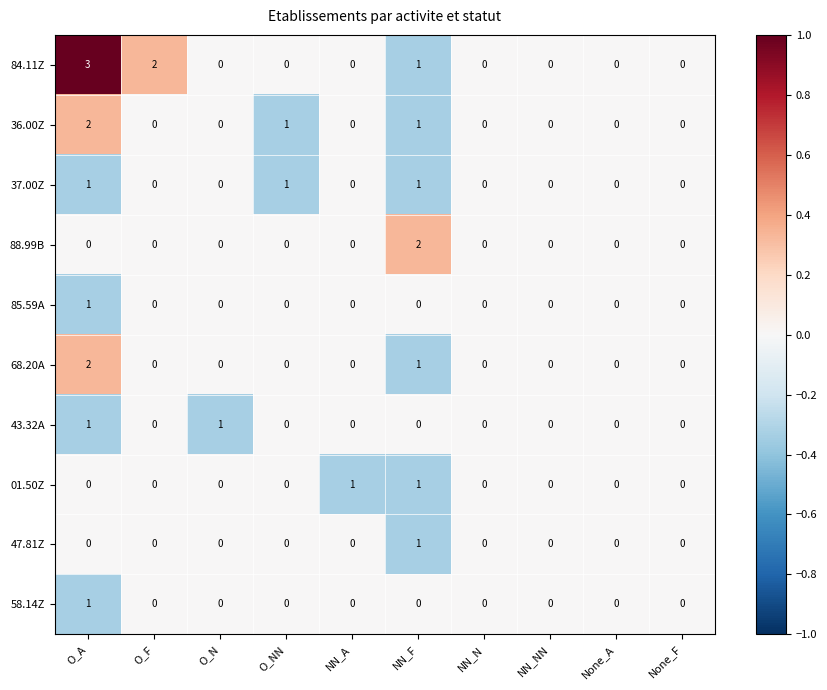

True or false: 68.20A has a value of 1 at NN_NN.

False